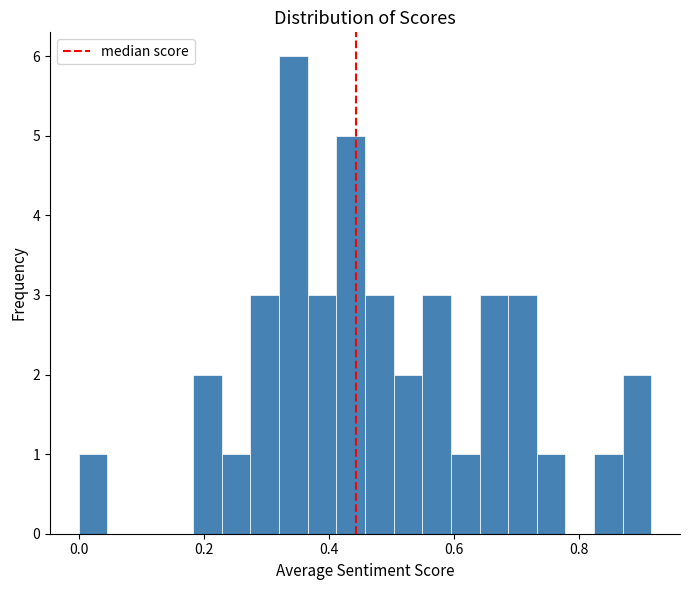

Read against the x-axis, roughly where is the centre of the tallest bar?

0.34